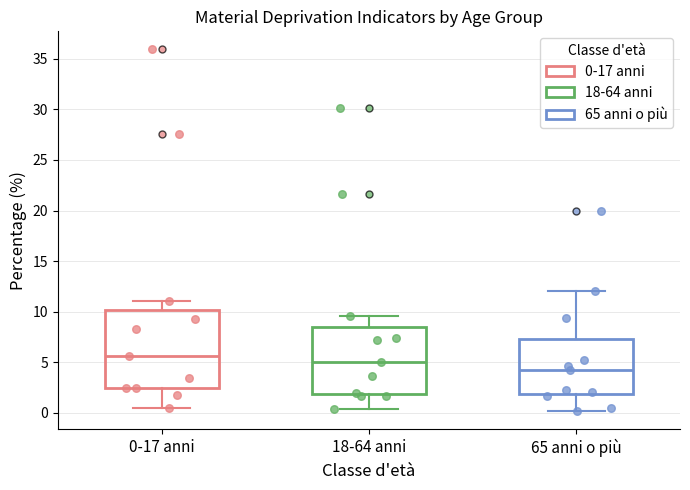

Reading left to right, transcribe this box plot: for each box, give where its median line is, the range the box spans, and where its two whiskers end, as read against the y-axis. The values are not printed on the chart, so give them approximately, as read against the axis.

0-17 anni: median 5.5, box 2.5 to 10.0, whiskers 0.5 to 11.0
18-64 anni: median 5.0, box 2.0 to 8.5, whiskers 0.5 to 9.5
65 anni o più: median 4.5, box 2.0 to 7.5, whiskers 0.0 to 12.0